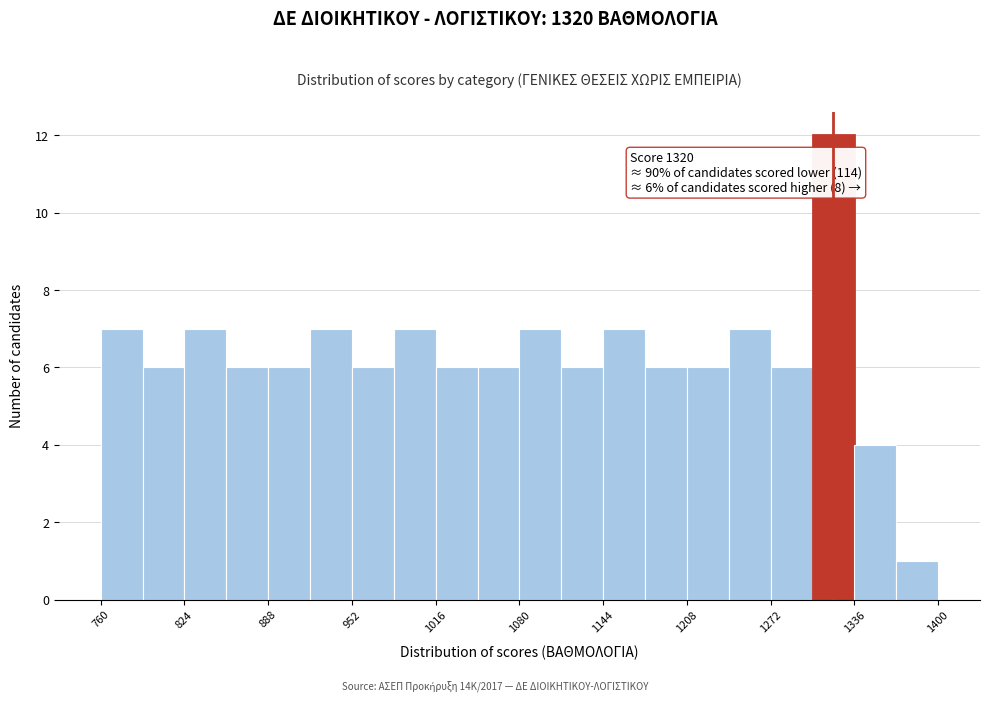

Read against the x-axis, roughly where is the centre of the tallest bar?

1320